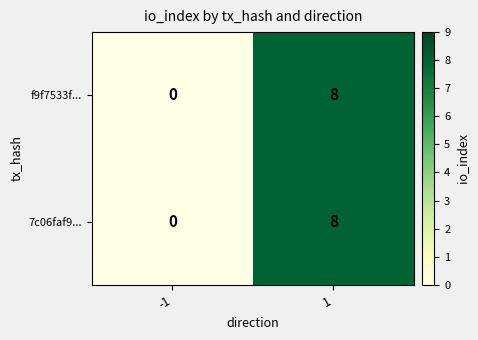

Reading left to right, list all the values displayed in this chart.

f9f7533f...: 0	8
7c06faf9...: 0	8